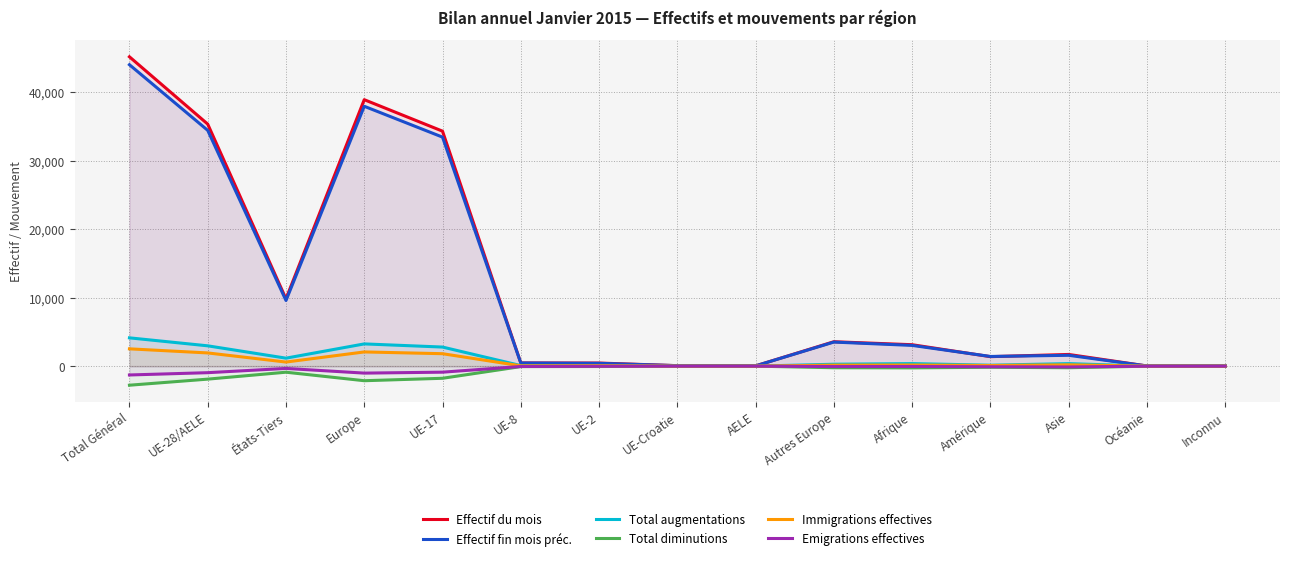

How many lines are shown in the chart?

6